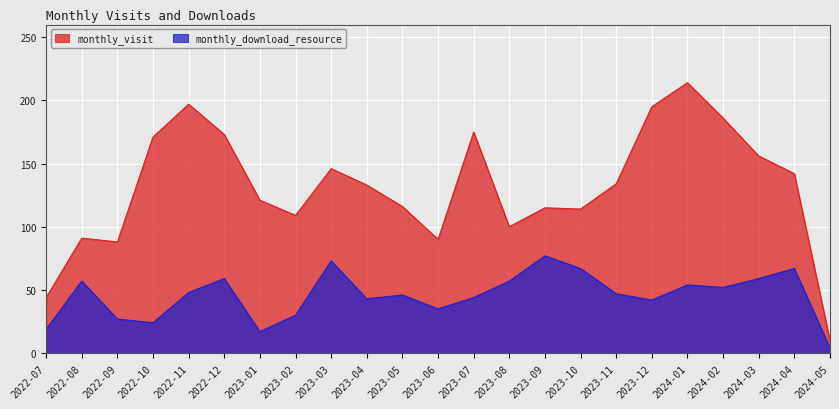

True or false: monthly_download_resource and monthly_visit intersect in this chart.

False